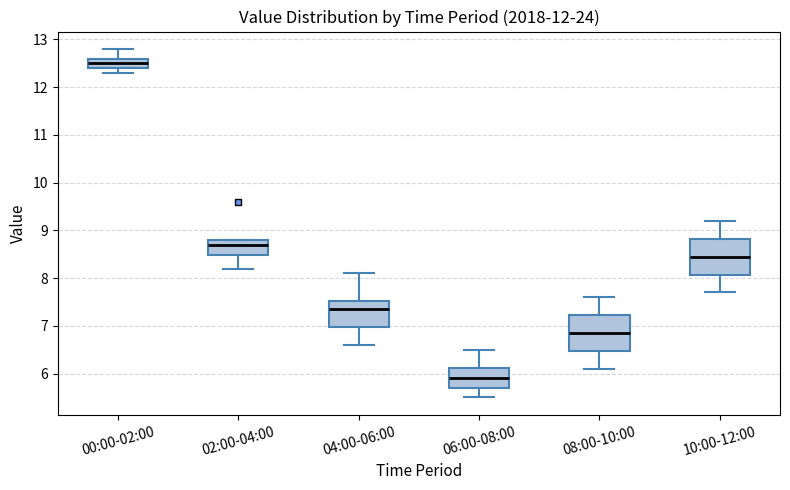

Which box's median line is the lowest?

06:00-08:00